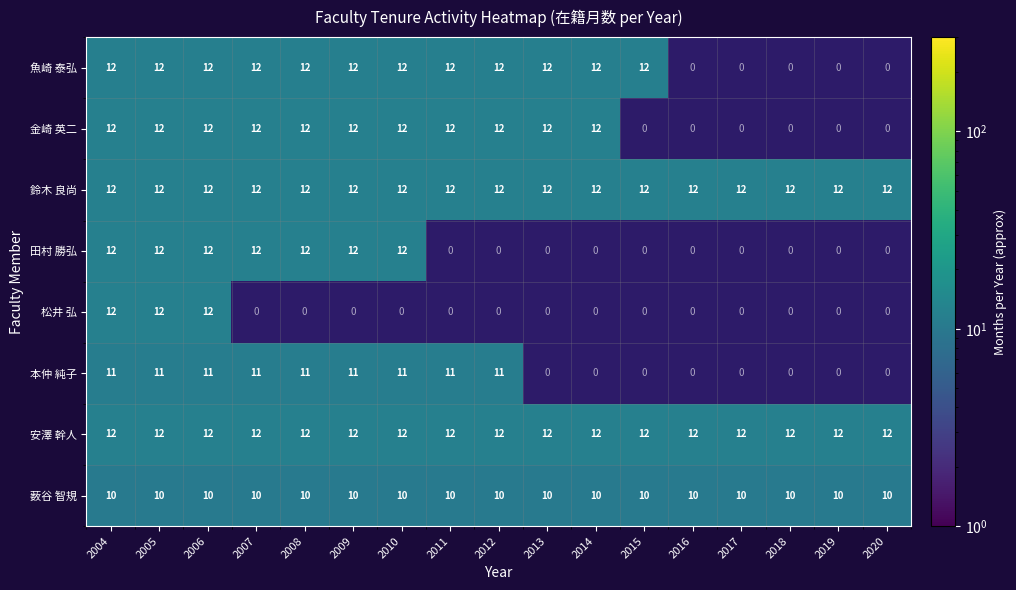

What is the sum of the 薮谷 智規 values at 2008 and 2018?

20